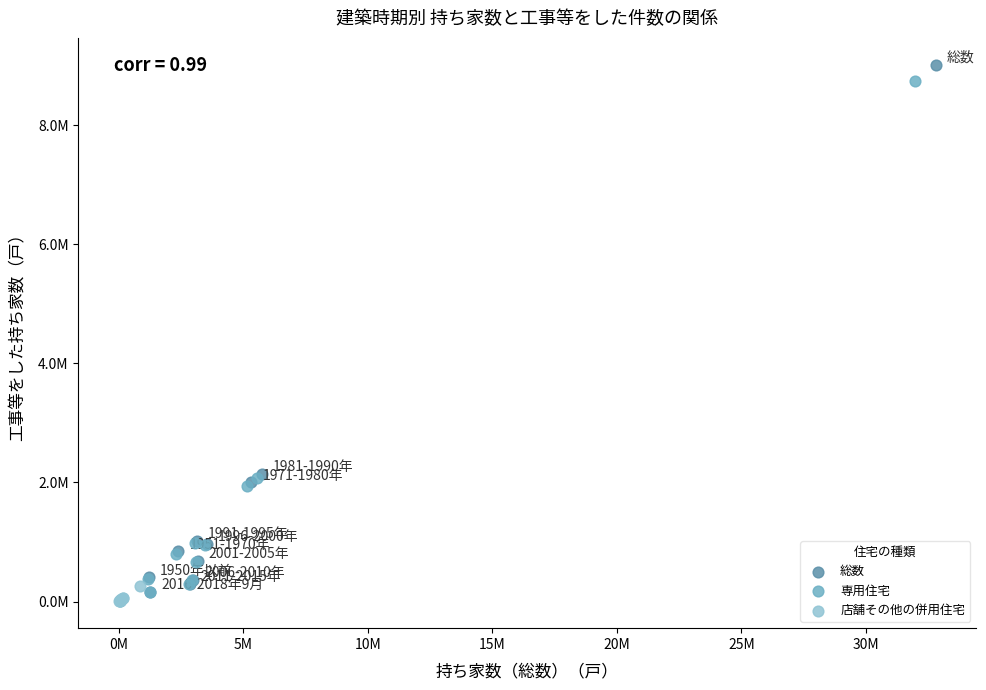

What are all the series names shown in the legend?

総数, 専用住宅, 店舗その他の併用住宅